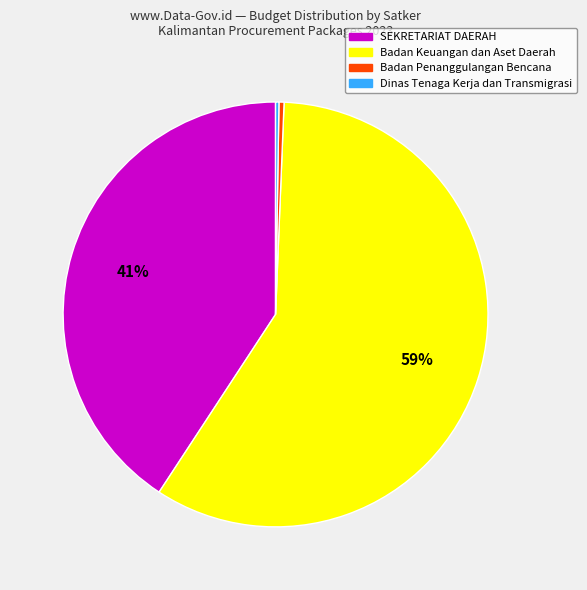

Which slice is the largest?

Badan Keuangan dan Aset Daerah